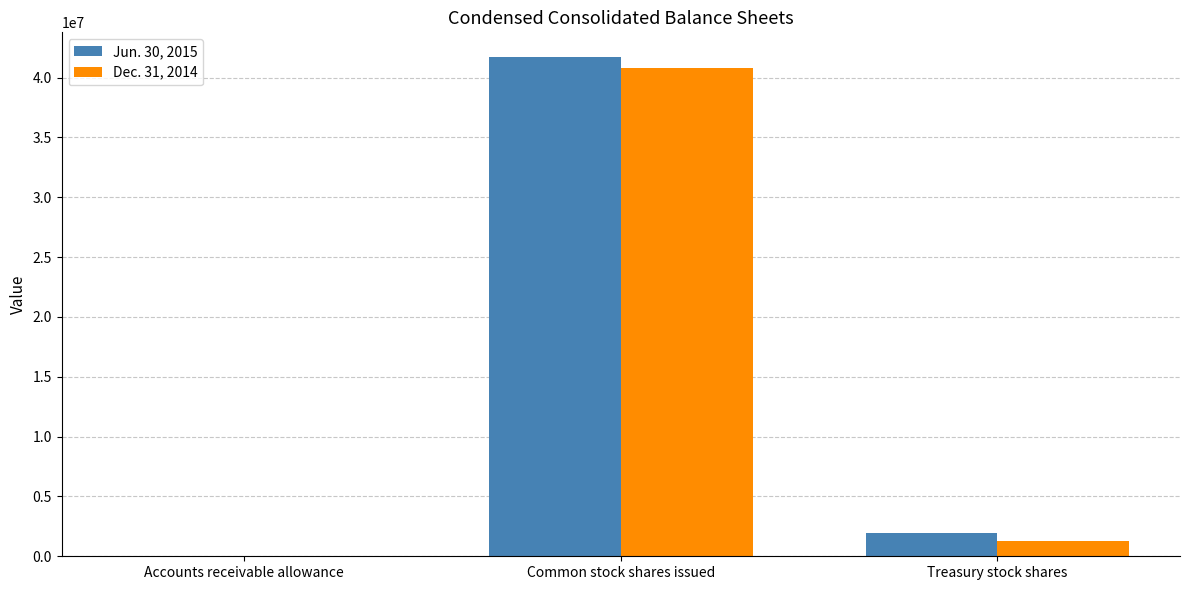

At which label does Dec. 31, 2014 reach its peak?

Common stock shares issued